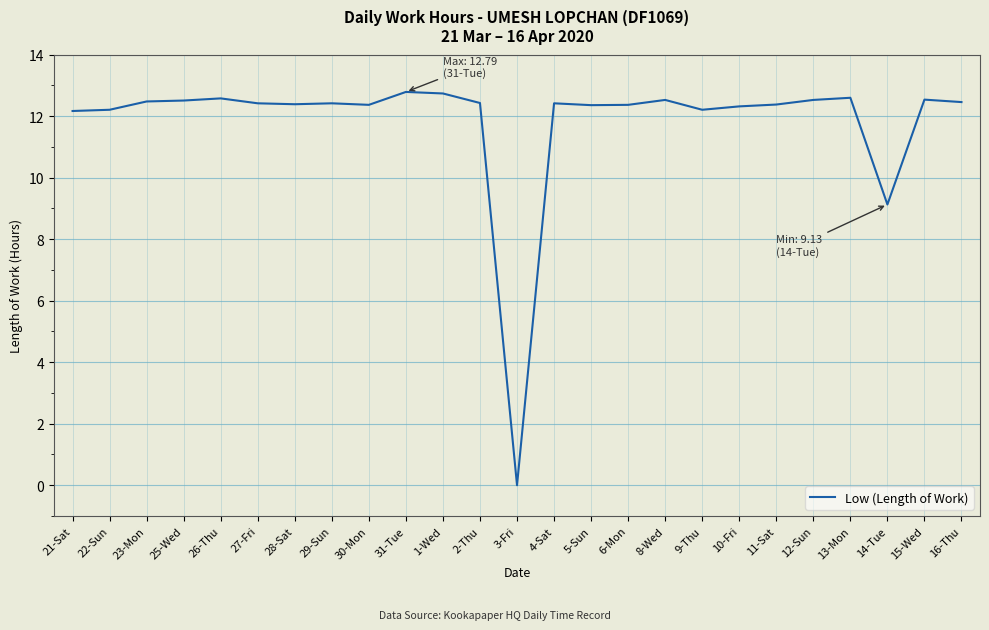

The chart shows a value of 12.4 at 5-Sun. True or false?

True